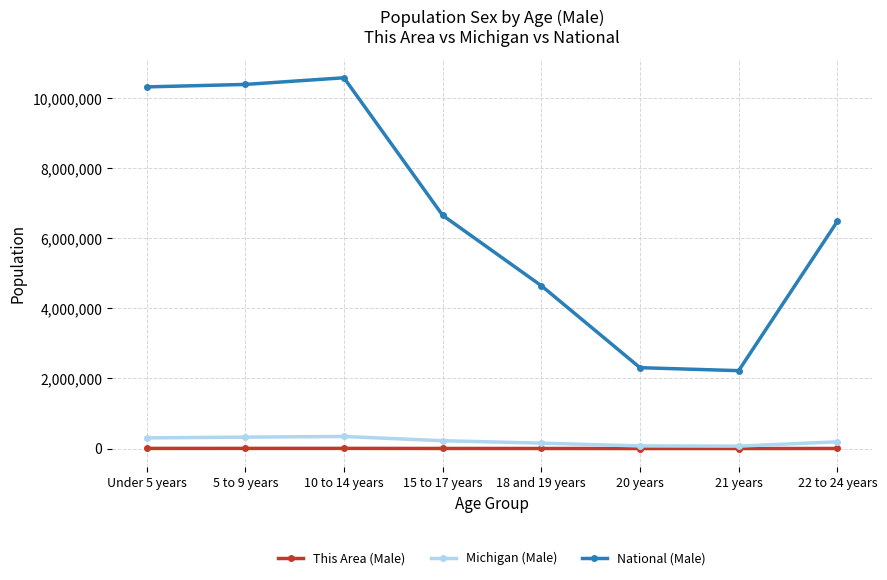

True or false: National (Male) and Michigan (Male) intersect in this chart.

False